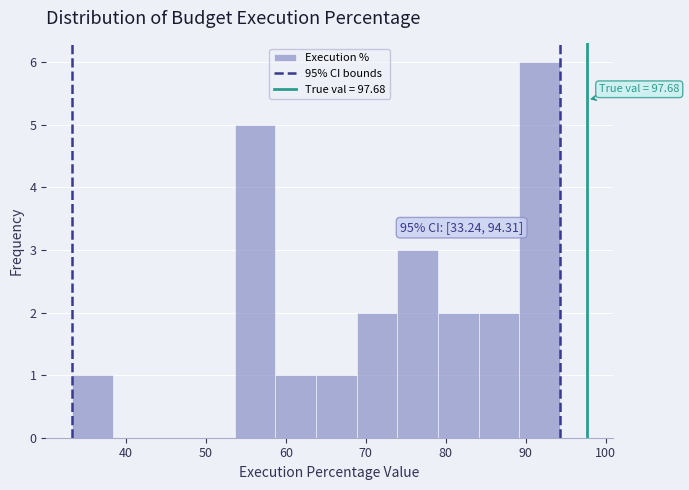

Over which range of the x-axis is the bar tallest?

89 to 94